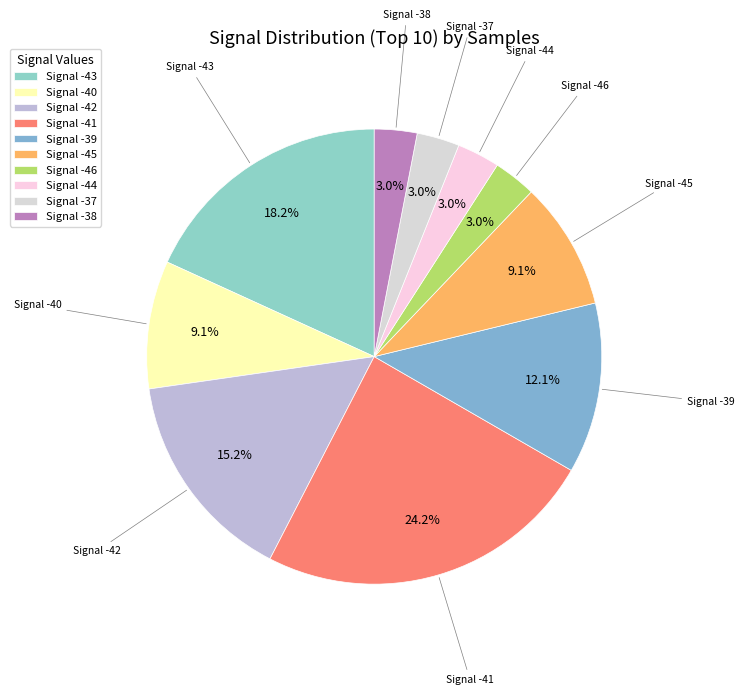

What portion of the pie excludes Signal -38?

97.0%